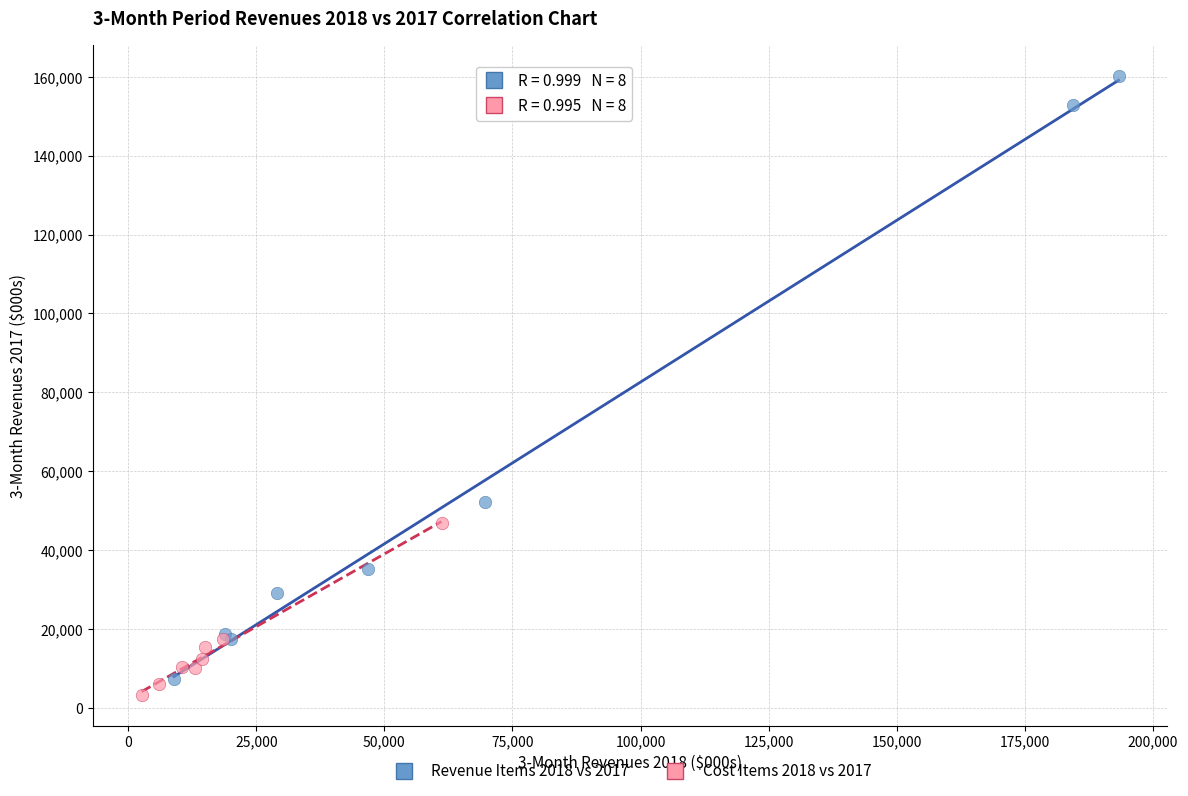

Which series contains the highest Y value?

Revenue Items 2018 vs 2017